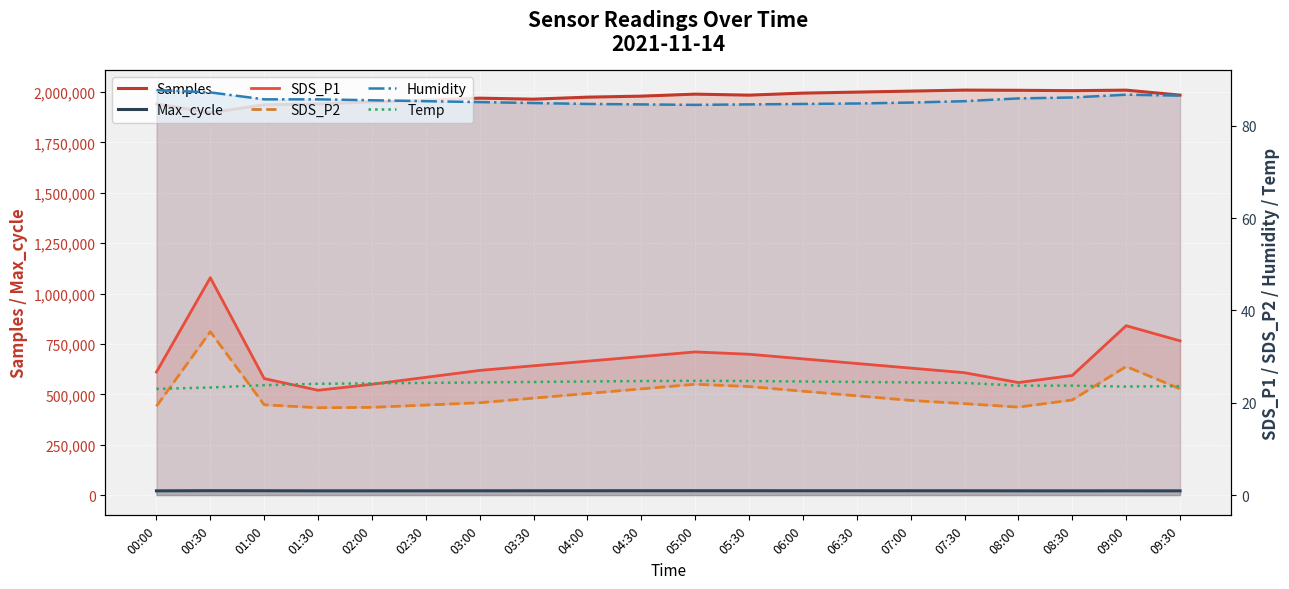

What is the sum of the SDS_P2 values at 06:00 and 00:00?

41.8